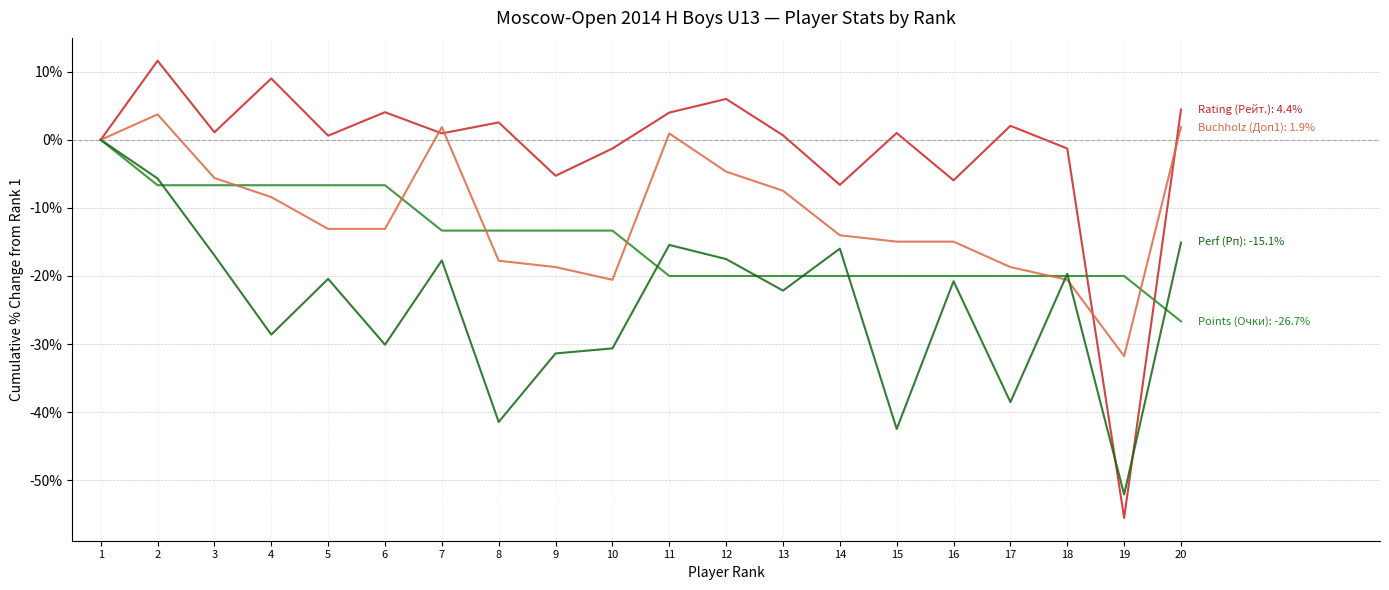

What is the minimum value shown in the chart?

-55.5